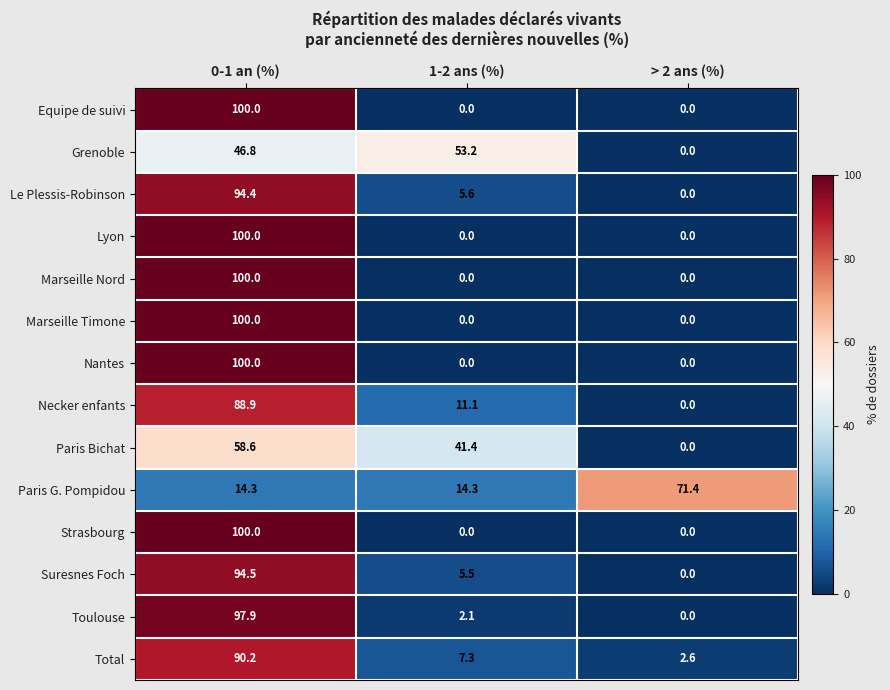

What is the total value across all series at > 2 ans (%)?

74.0